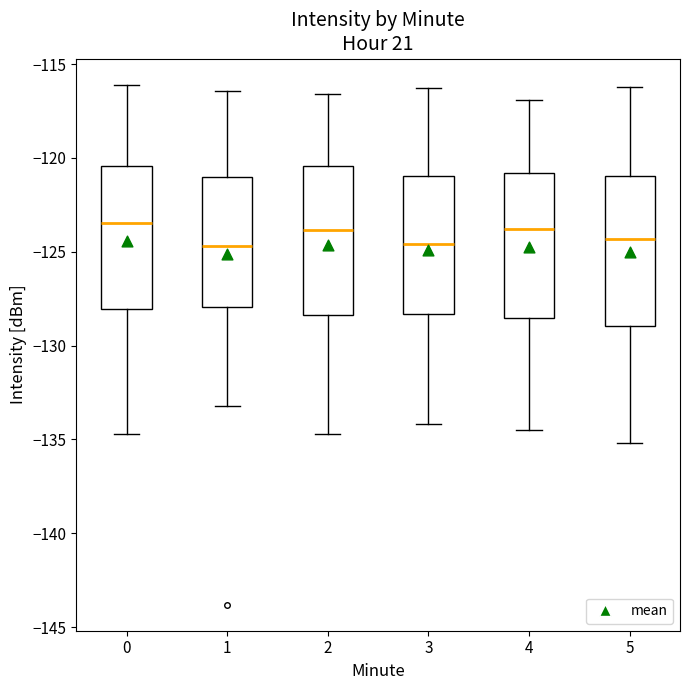

Where does the median line of the box at x = 4 sit on the y-axis? The values are not printed on the chart, so give them approximately, as read against the axis.

-124.0